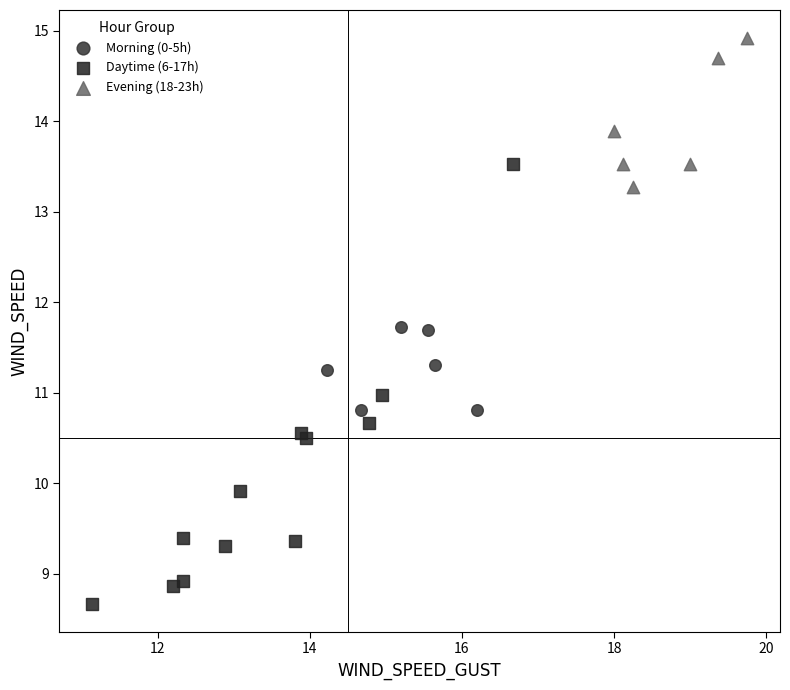

What are all the series names shown in the legend?

Morning (0-5h), Daytime (6-17h), Evening (18-23h)